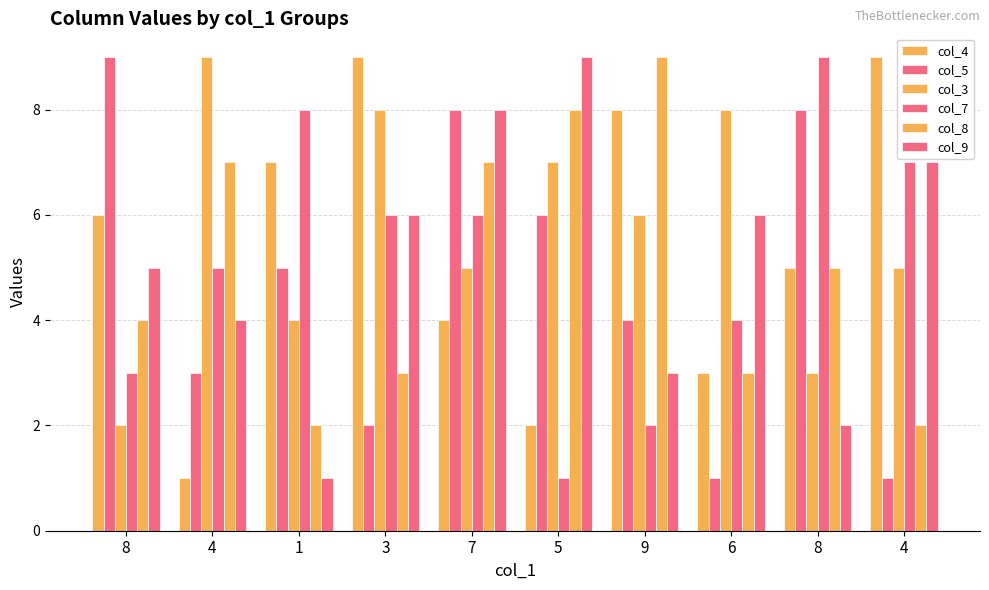

How many groups of bars are there?

10